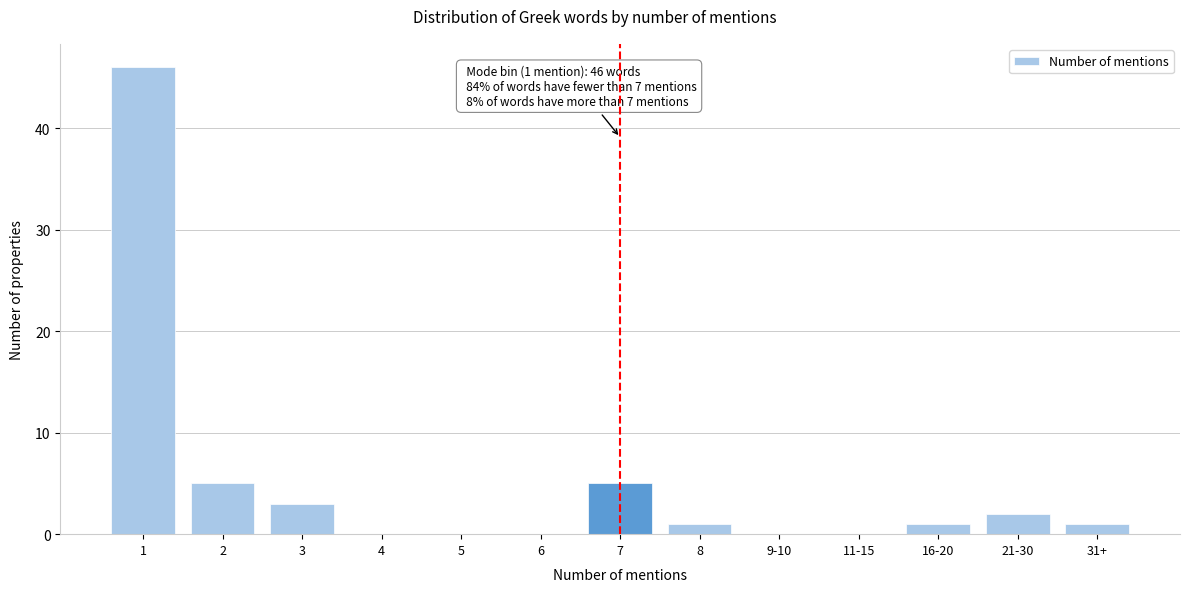

Reading left to right, extract all data points from this chart.

1=46	2=5	3=3	4=0	5=0	6=0	7=5	8=1	9-10=0	11-15=0	16-20=1	21-30=2	31+=1